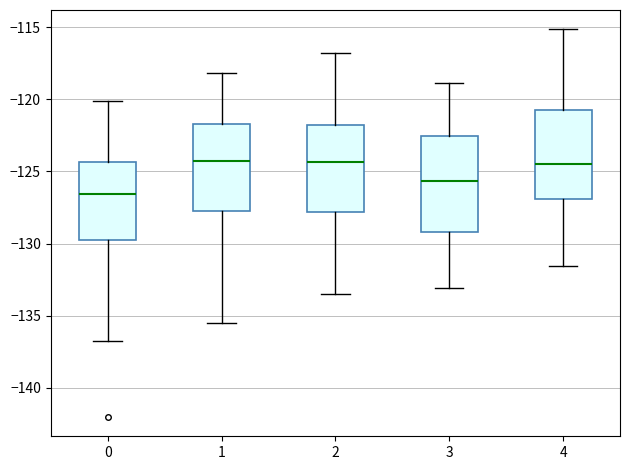

Which box has the lowest median line?

0